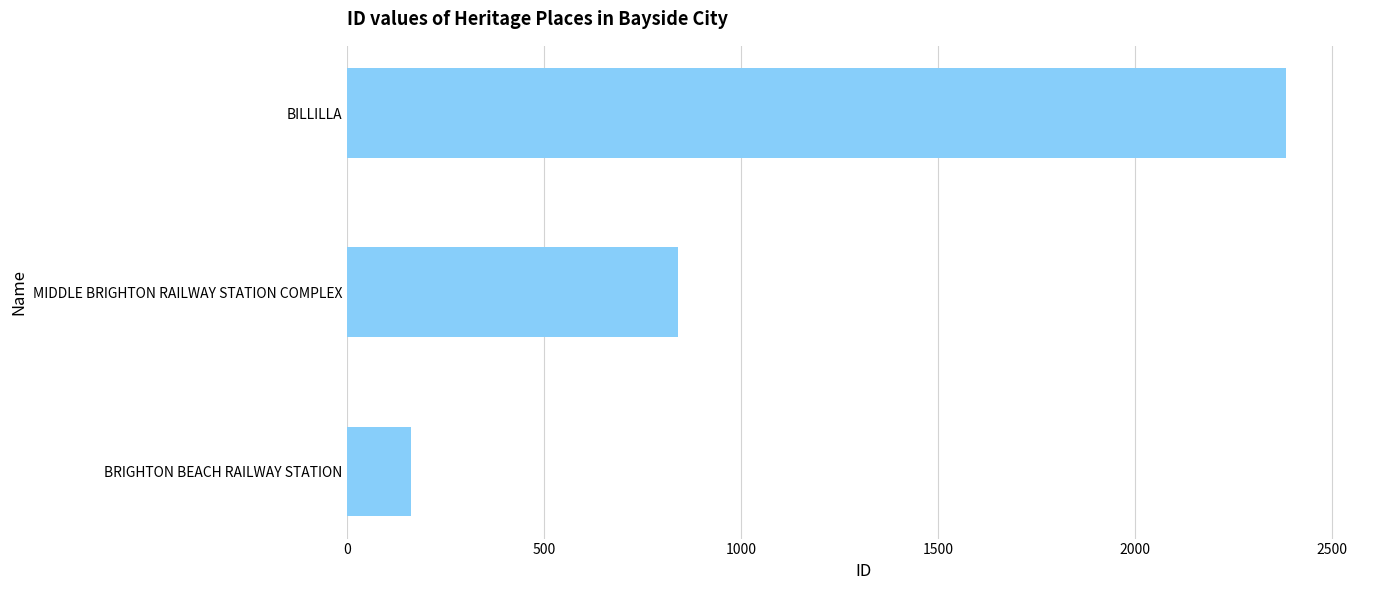

What is the maximum value shown in the chart?

2383